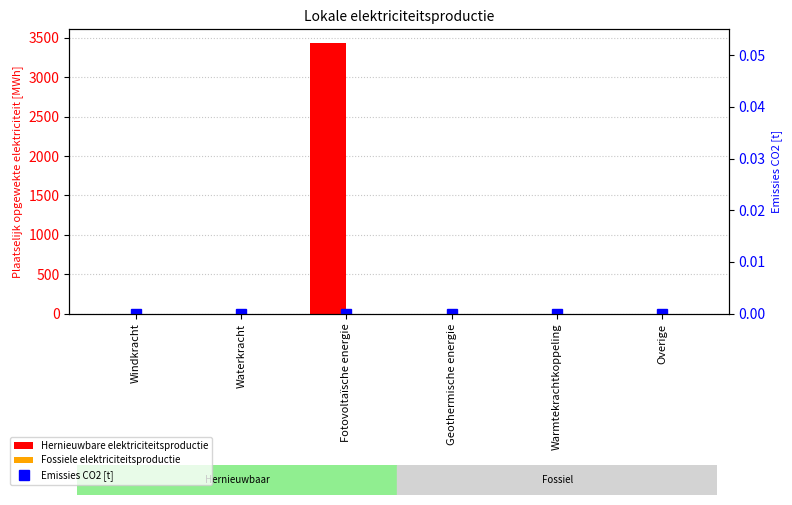

What is the label of the 2nd bar from the right?

Warmtekrachtkoppeling